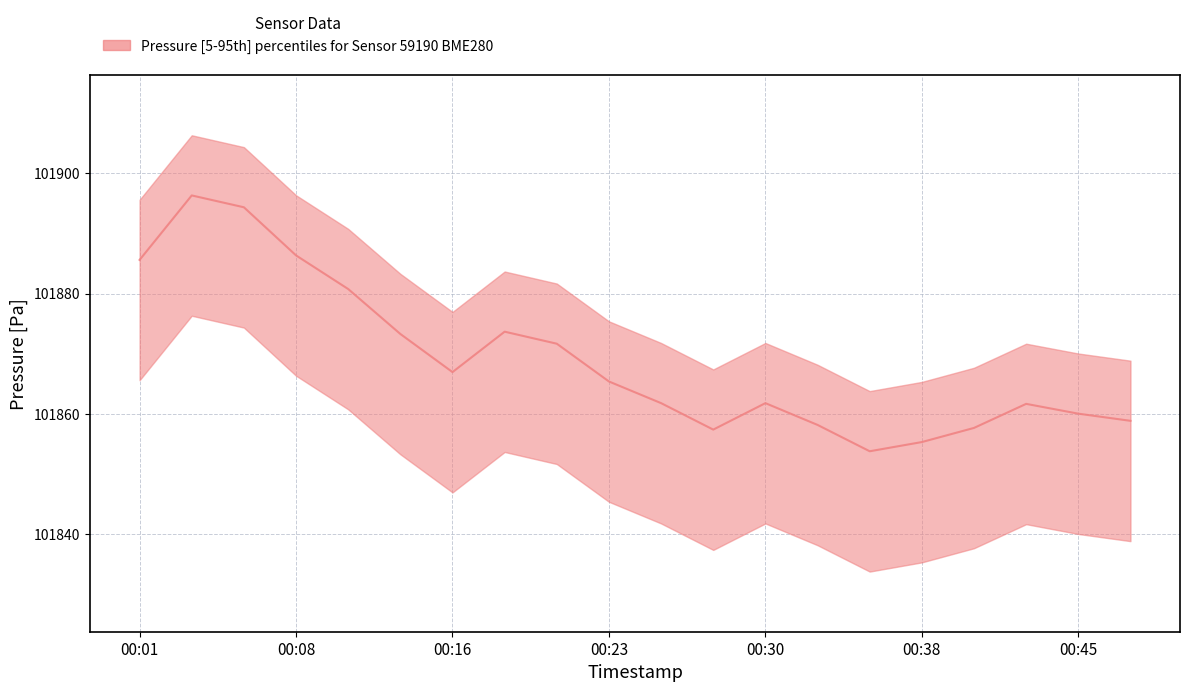

Reading right to left, extract all data points from this chart.

101858.8	101860.0	101861.7	101857.7	101855.3	101853.8	101858.2	101861.8	101857.4	101861.8	101865.4	101871.7	101873.7	101866.9	101873.3	101880.8	101886.3	101894.3	101896.3	101885.6